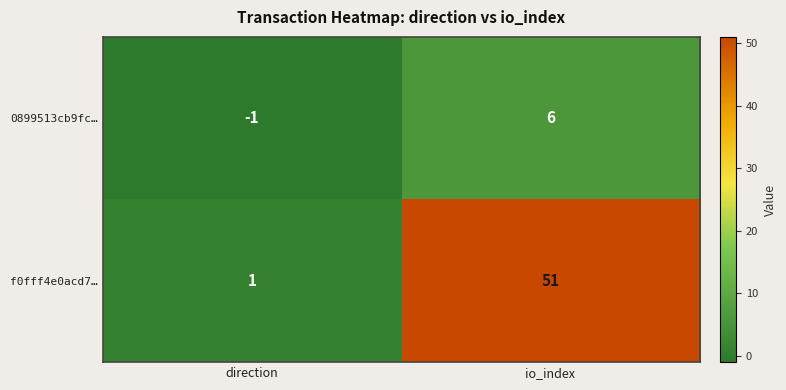

What is the sum of the f0fff4e0acd7… values at direction and io_index?

52